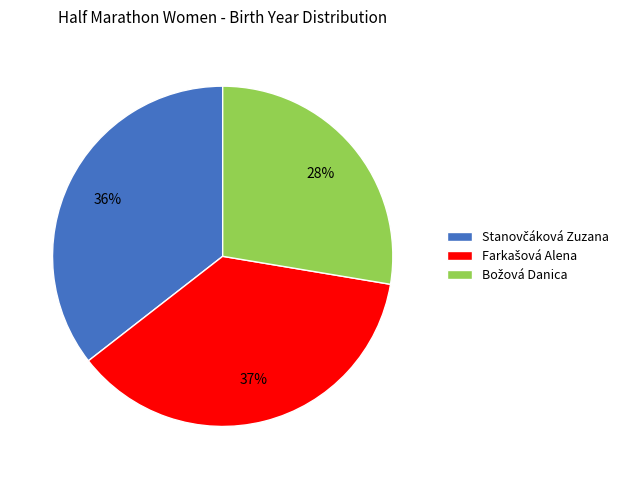

Is there a majority slice in this chart?

No